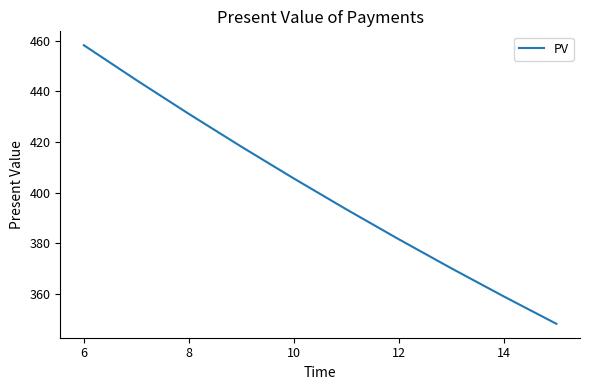

What is the smallest value displayed?

348.3